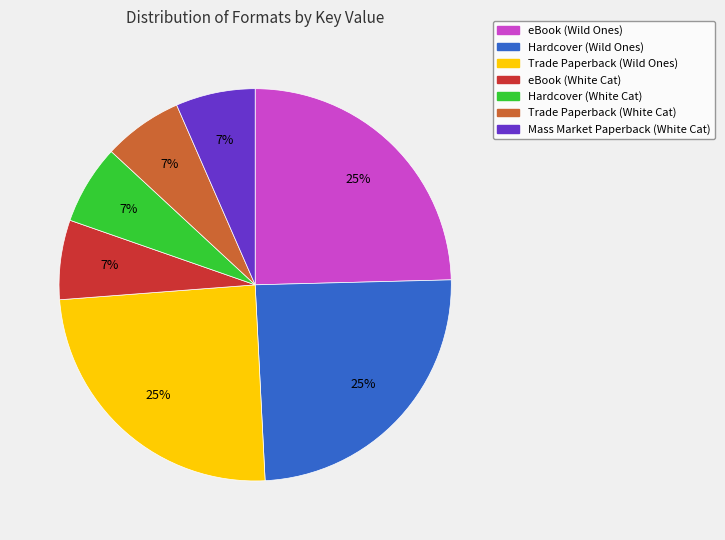

How many segments does this pie chart have?

7